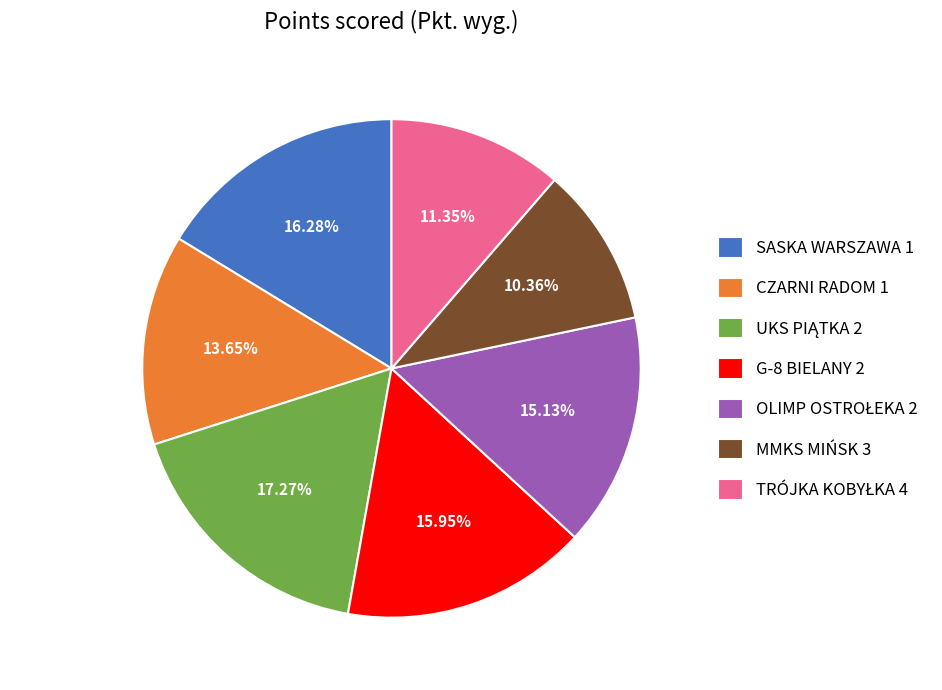

How much of the chart is everything except G-8 BIELANY 2?

84.0%